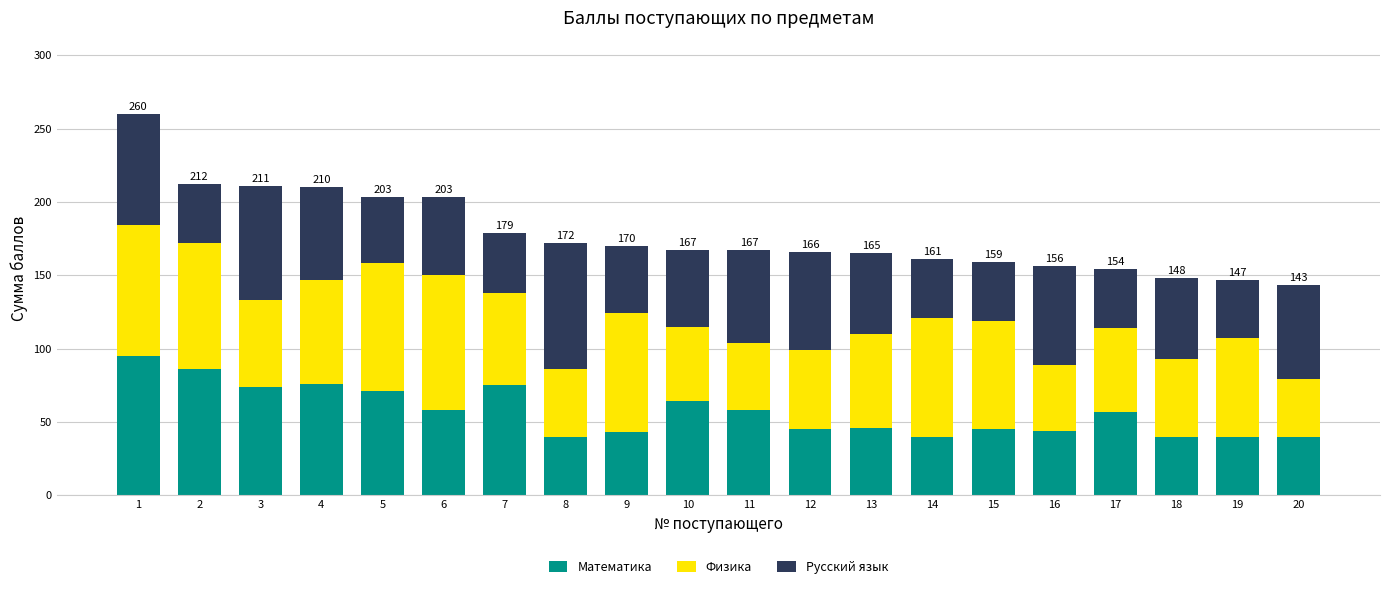

What is the minimum value for Математика?

40